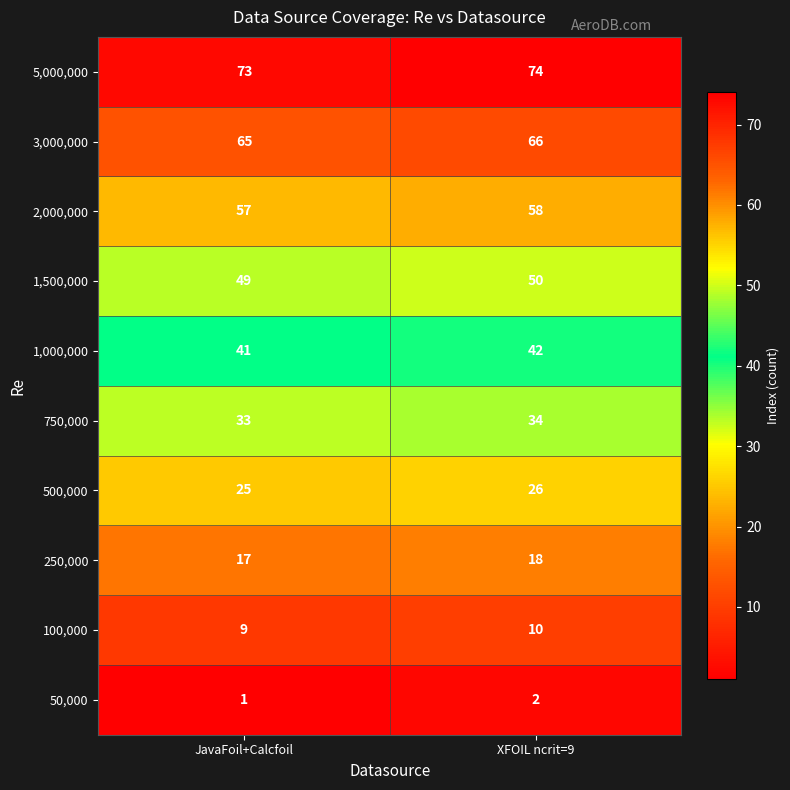

What is the sum of the 5,000,000 values at XFOIL ncrit=9 and JavaFoil+Calcfoil?

147